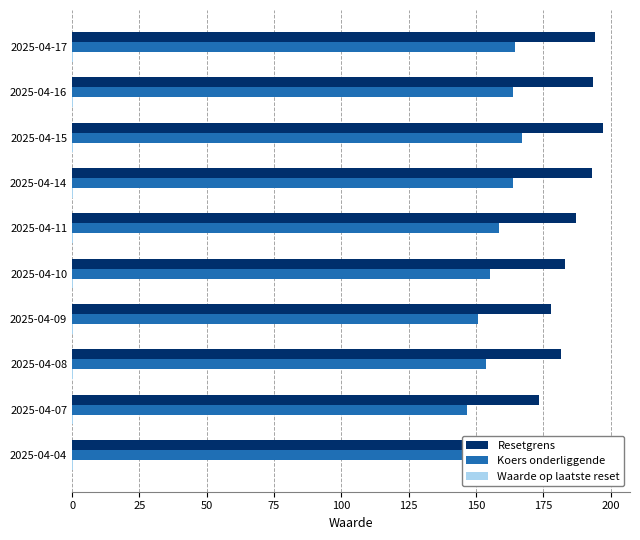

At which category is the sum across all series the highest?

2025-04-15